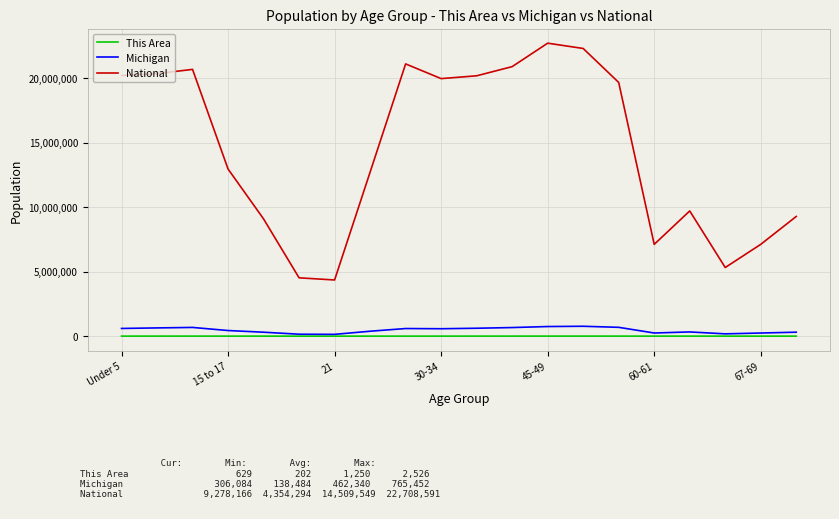

What is the highest value of the National series?

22708591